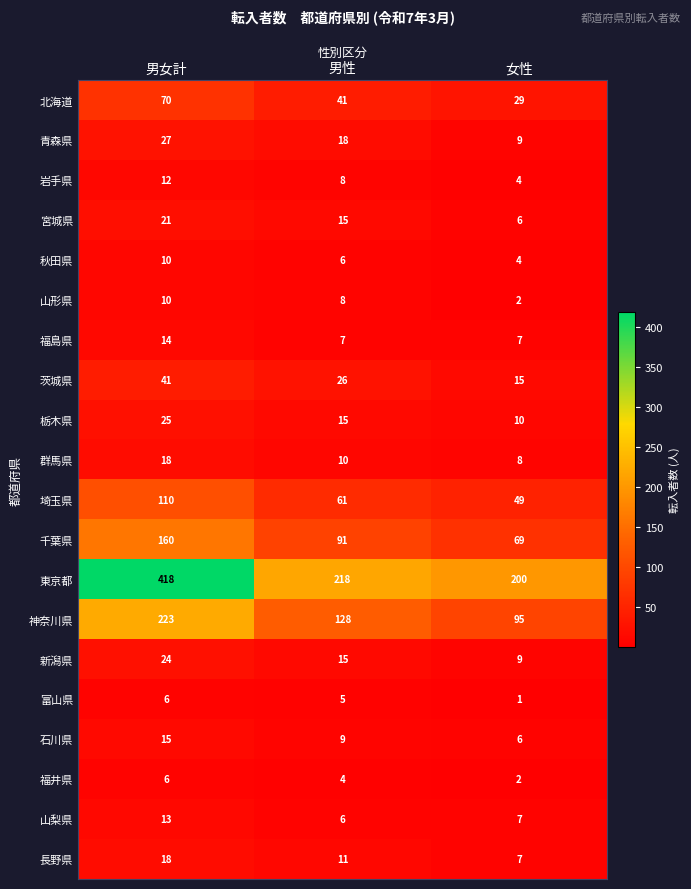

Count the number of categories in the chart.

3